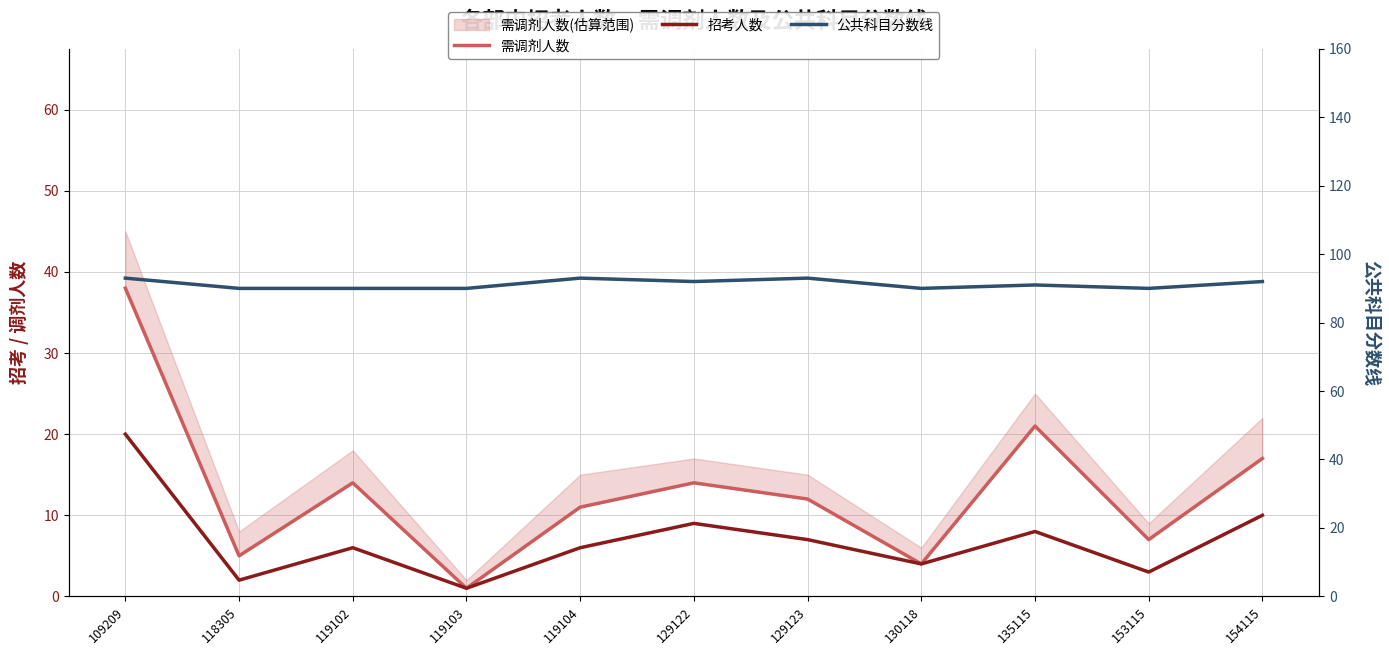

Where is the first local minimum for 公共科目分数线?

129122